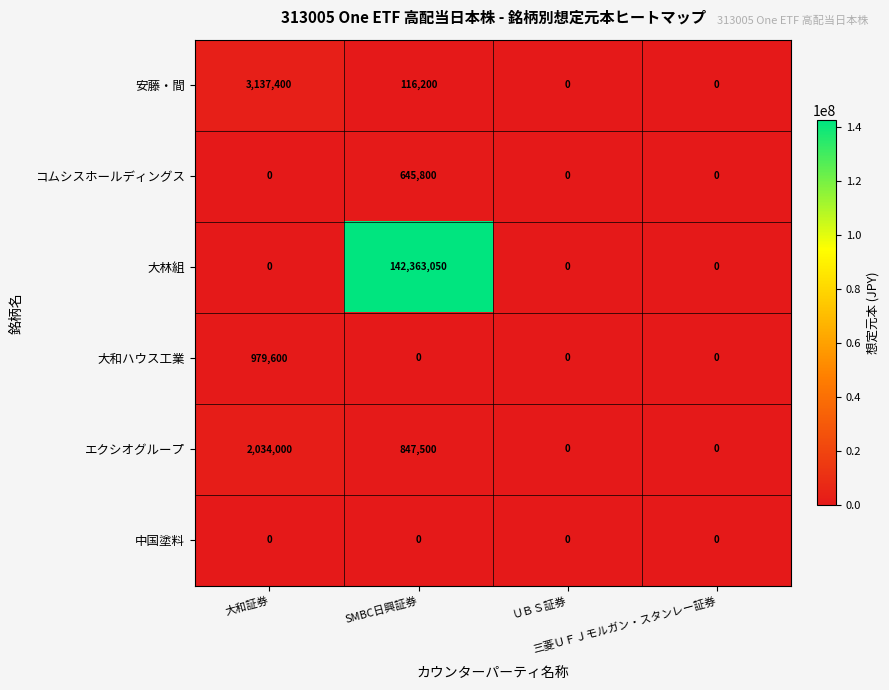

What is the highest value of the エクシオグループ series?

2034000